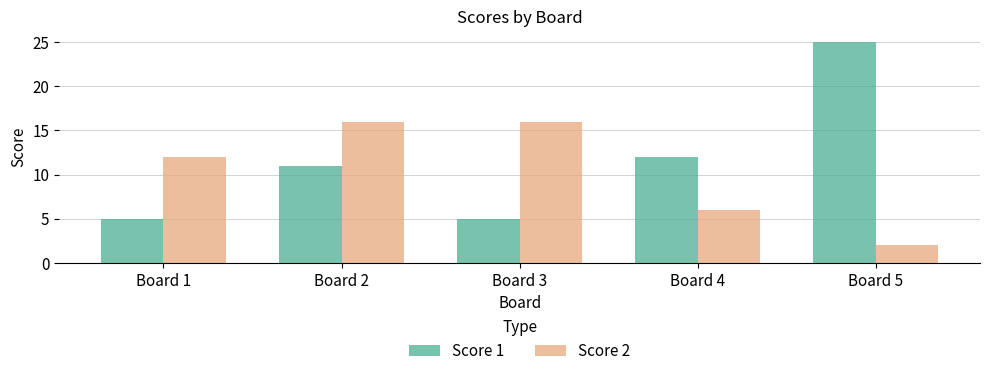

What is the sum of all Score 1 values?

58